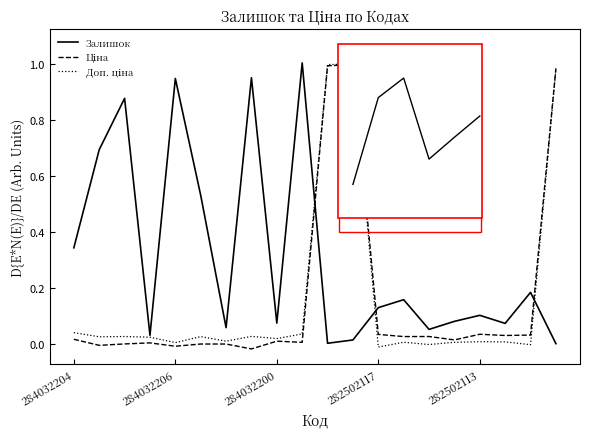

Does the chart have visible grid lines?

No